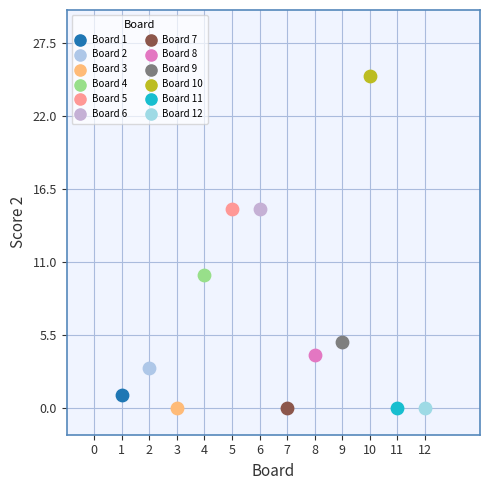

What are all the series names shown in the legend?

Board 1, Board 2, Board 3, Board 4, Board 5, Board 6, Board 7, Board 8, Board 9, Board 10, Board 11, Board 12